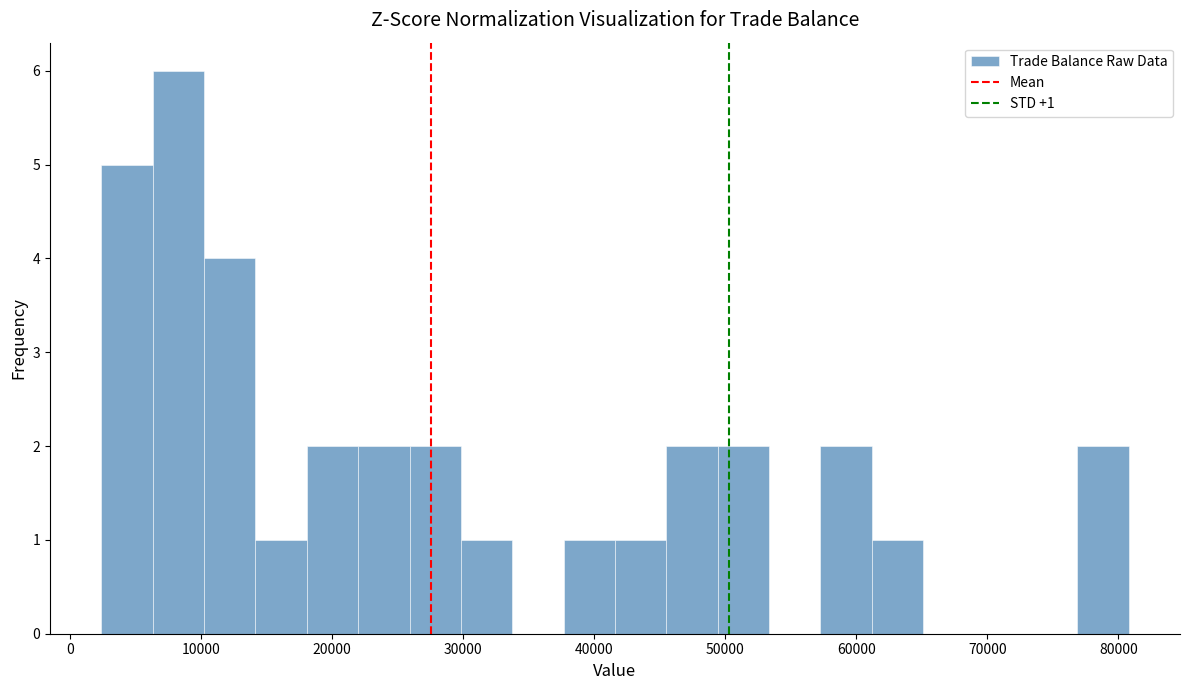

Around what value on the x-axis is the tallest bar? Give the approximate position of its centre, as read against the axis.

8000